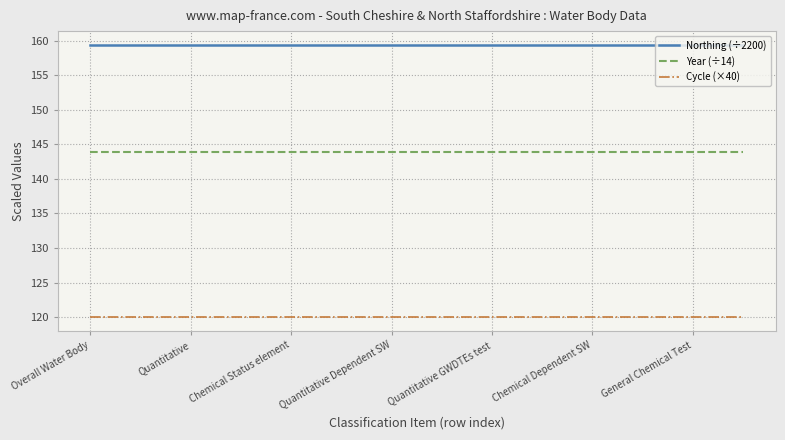

What is the maximum value shown in the chart?

159.4